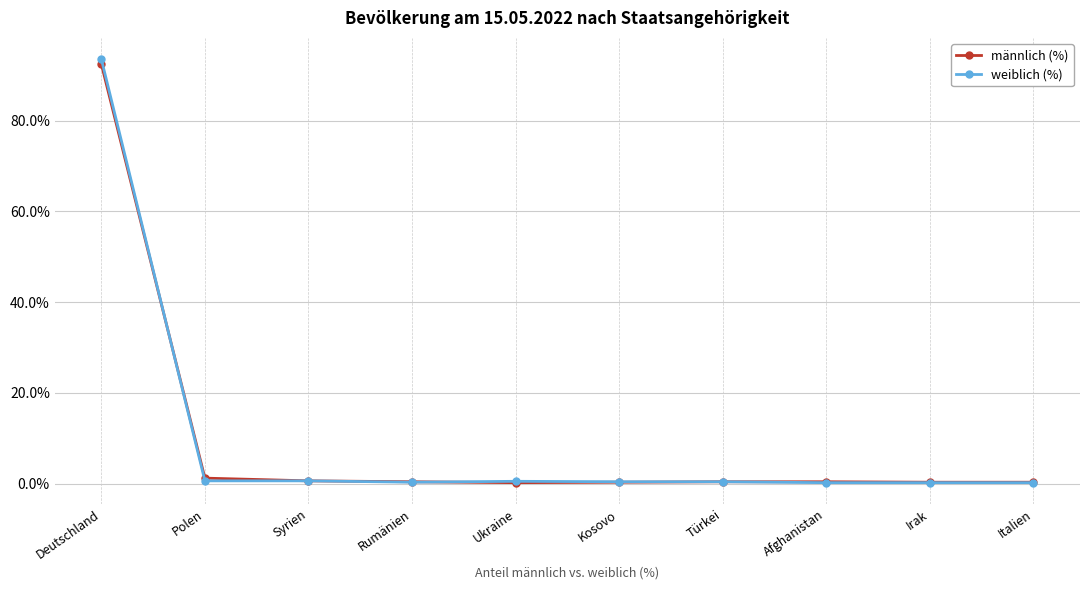

Which label corresponds to the largest value in the chart?

Deutschland